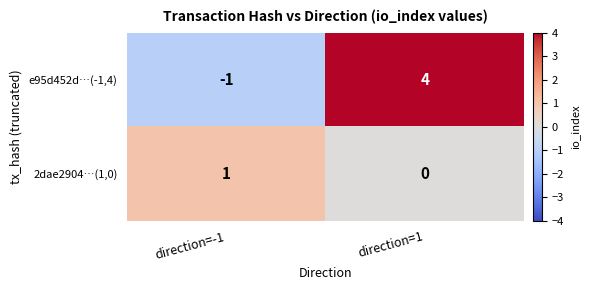

What is the difference between the highest and lowest values at direction=-1?

2